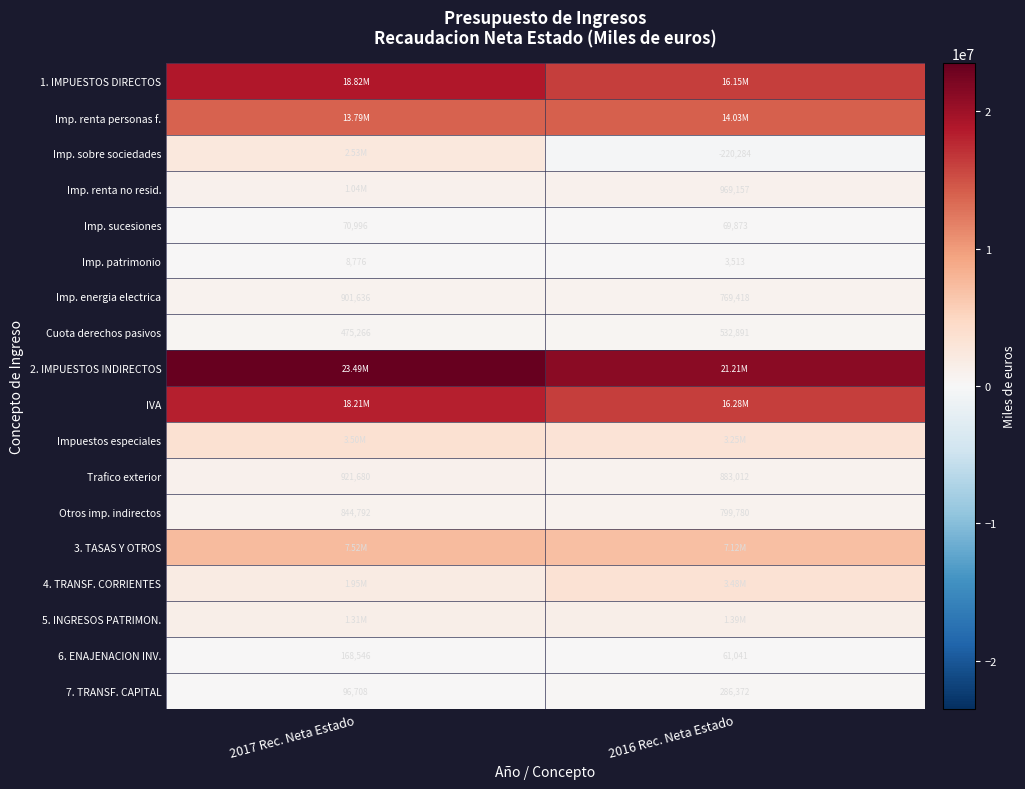

What is the difference between the 6. ENAJENACION INV. values at 2017 Rec. Neta Estado and 2016 Rec. Neta Estado?

107505